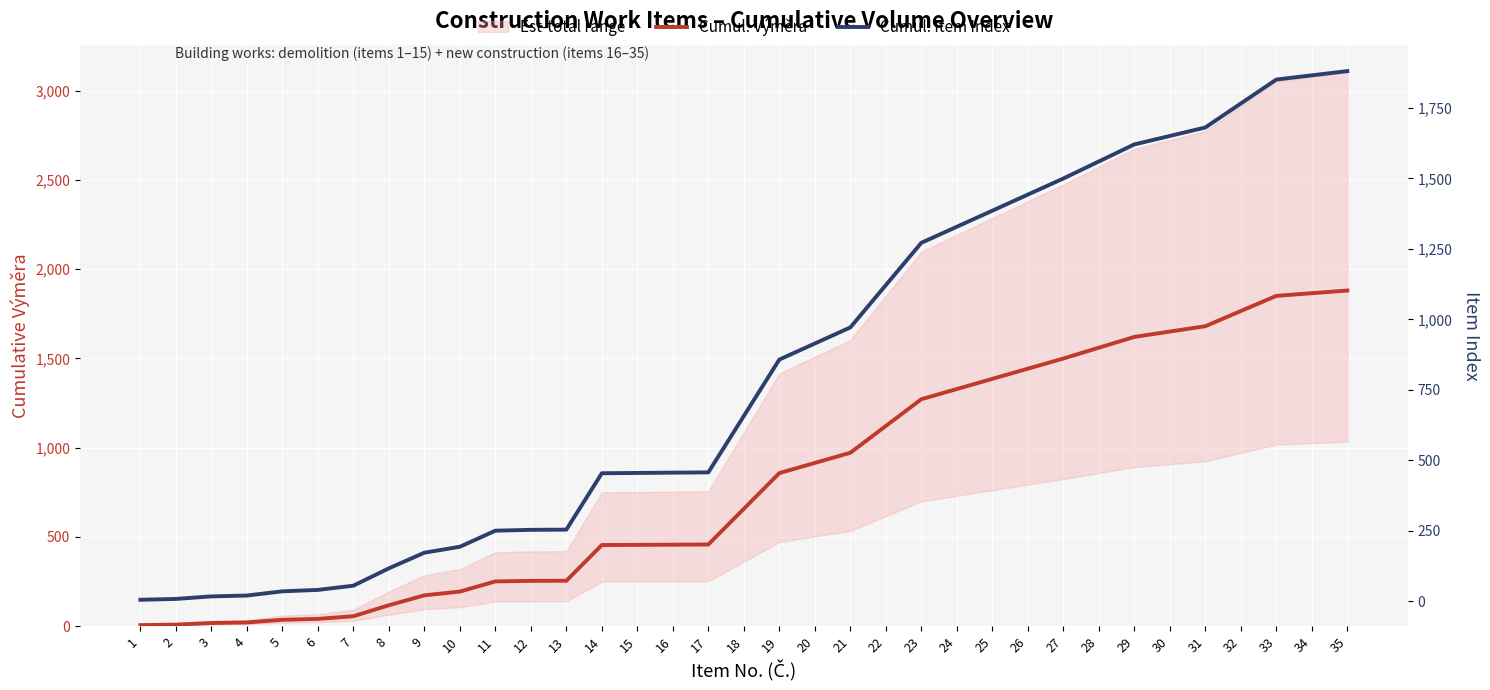

How many lines are shown in the chart?

2